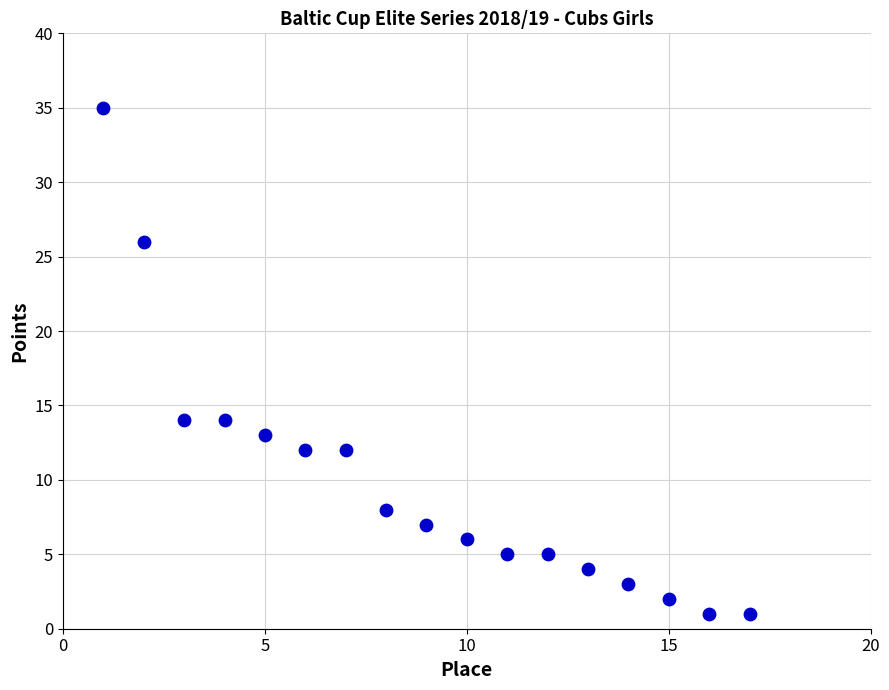

What is the range of X values (max minus min)?

16